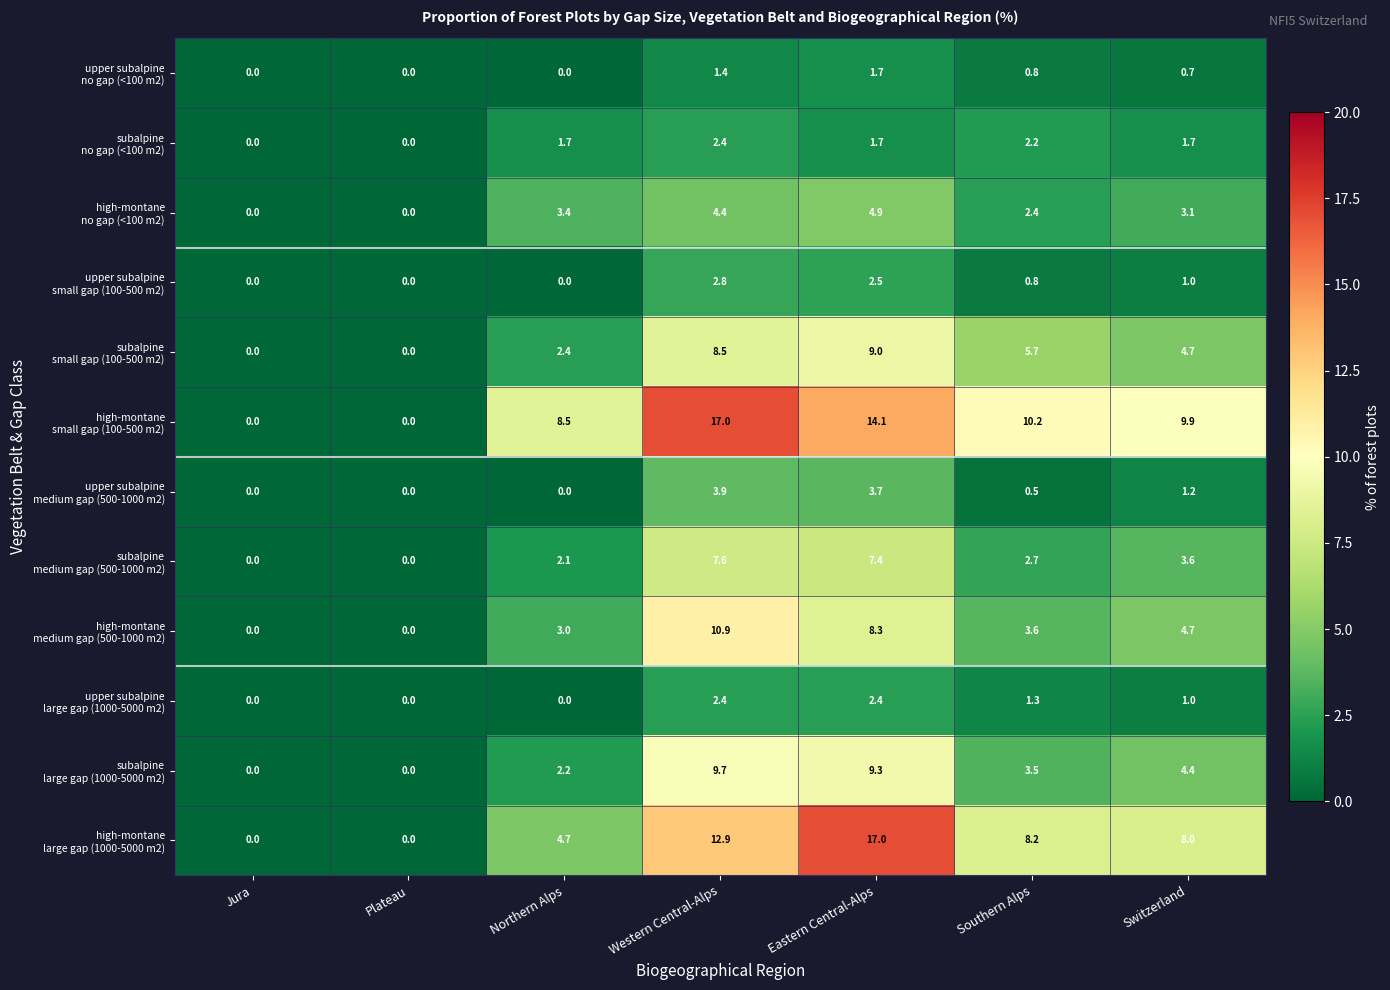

What is the difference between the highest and lowest values at Eastern Central-Alps?

15.3